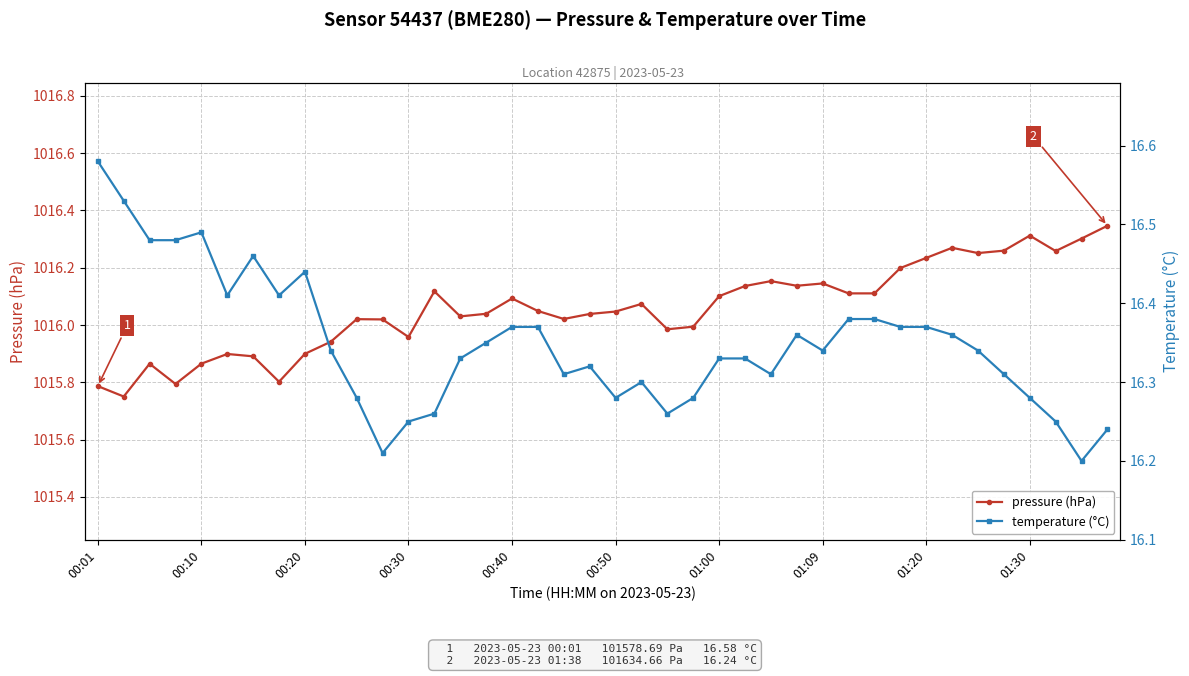

True or false: temperature (°C) has a value of 16.2 at 11.

True